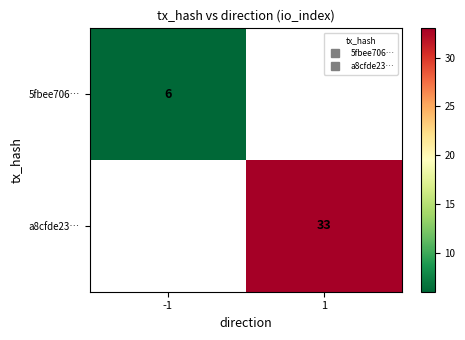

At which category does the chart reach its peak across all series?

1